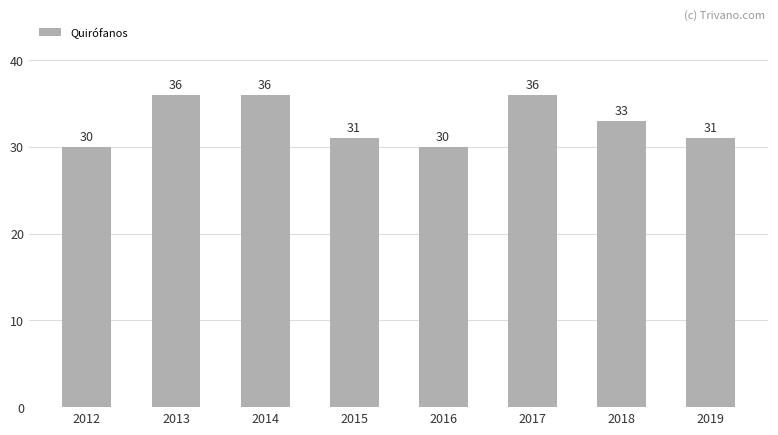

How many data points are less than 33?

4